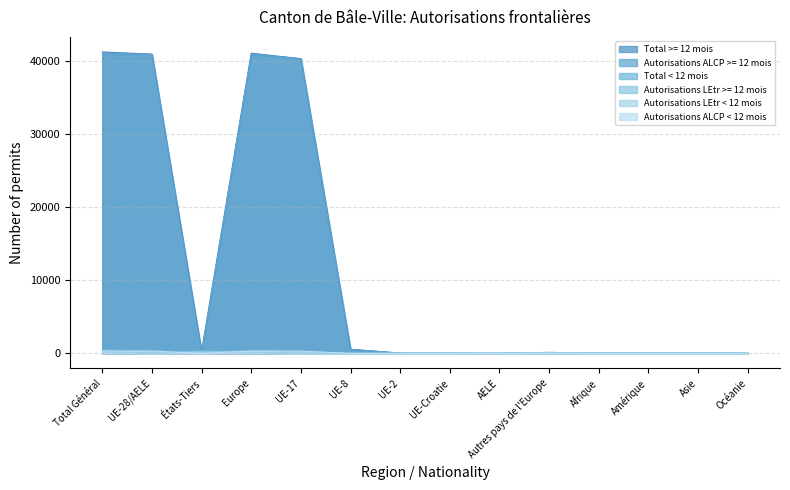

At which category is the sum across all series the highest?

Total Général